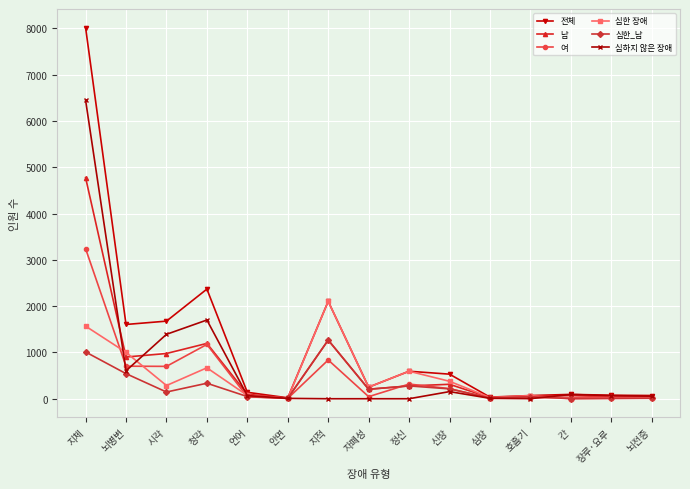

What is the average value of the 심하지 않은 장애 series?

707